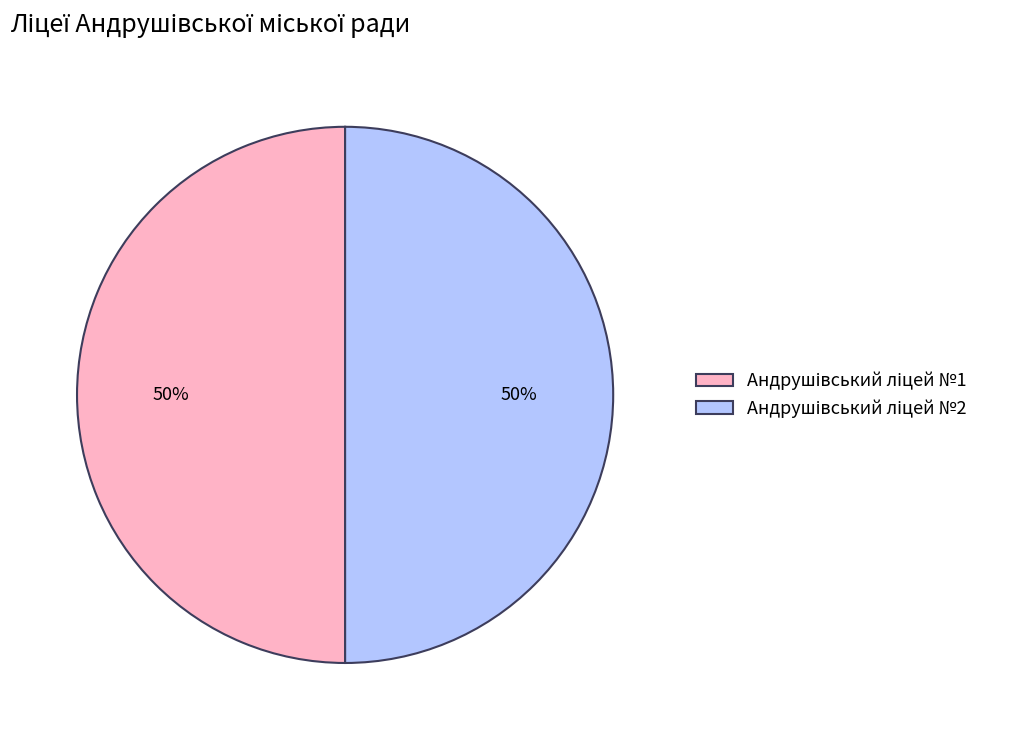

To the nearest percent, what is the average slice percentage?

50%